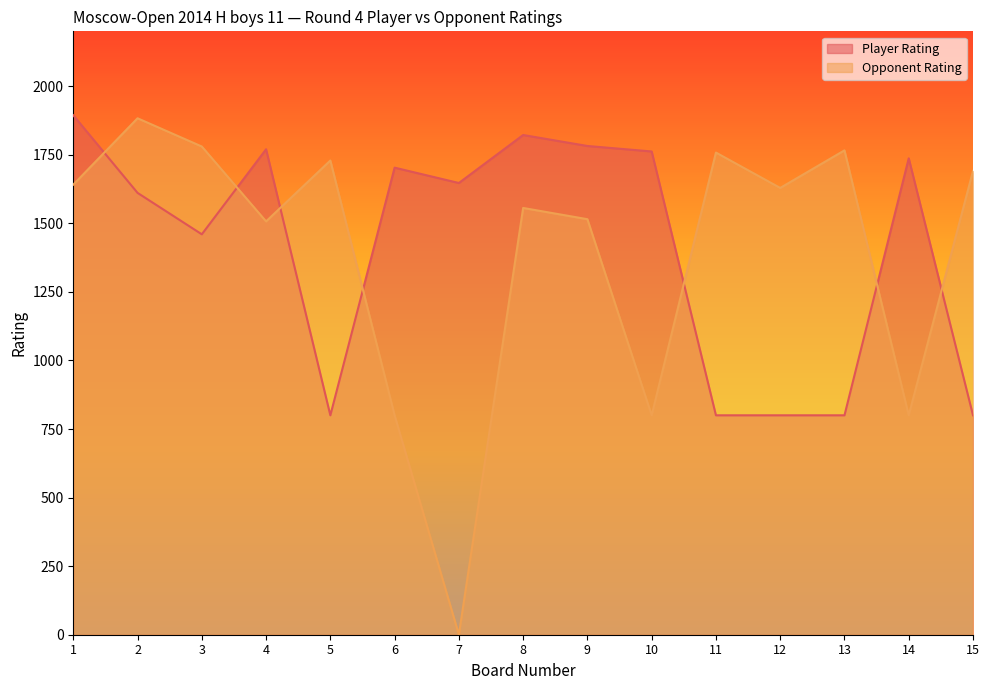

List the series in order of their peak value, lowest first.

Opponent Rating, Player Rating